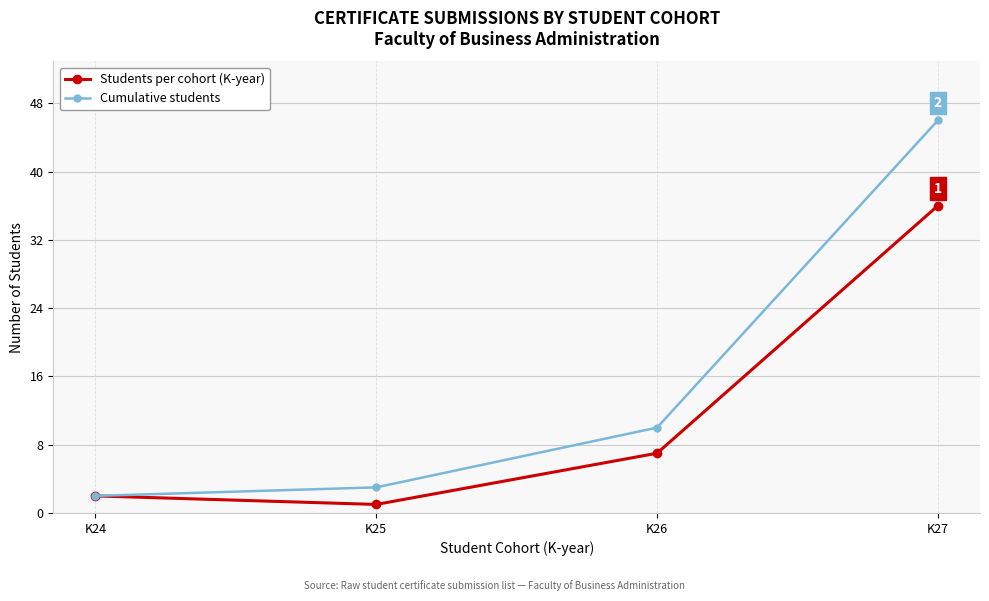

What are all the series names shown in the legend?

Students per cohort (K-year), Cumulative students